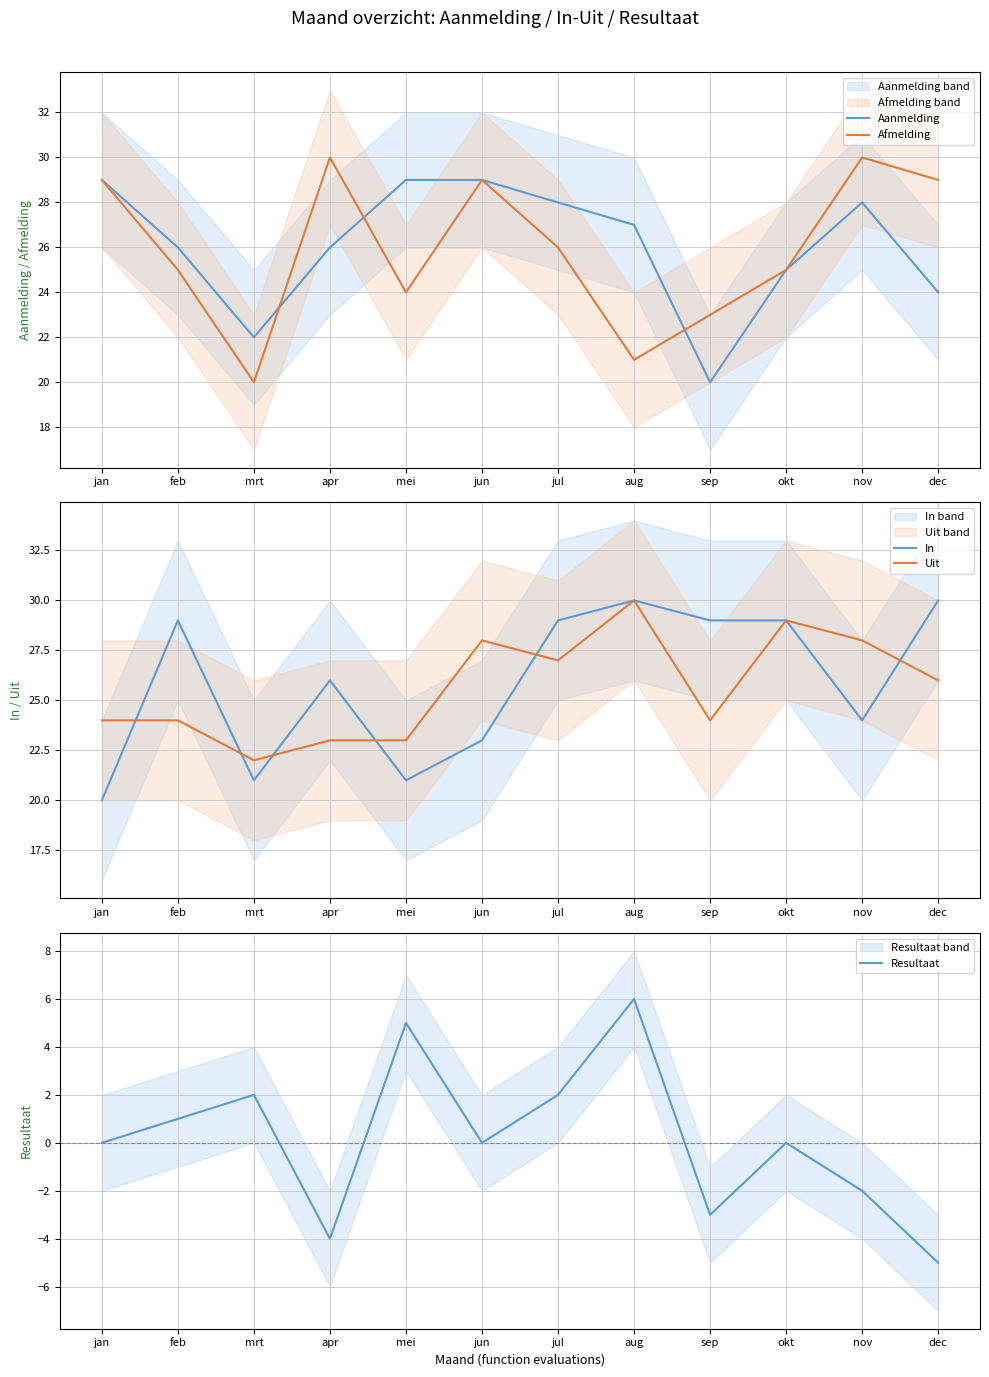

What is the label of the 5th point from the right?

aug